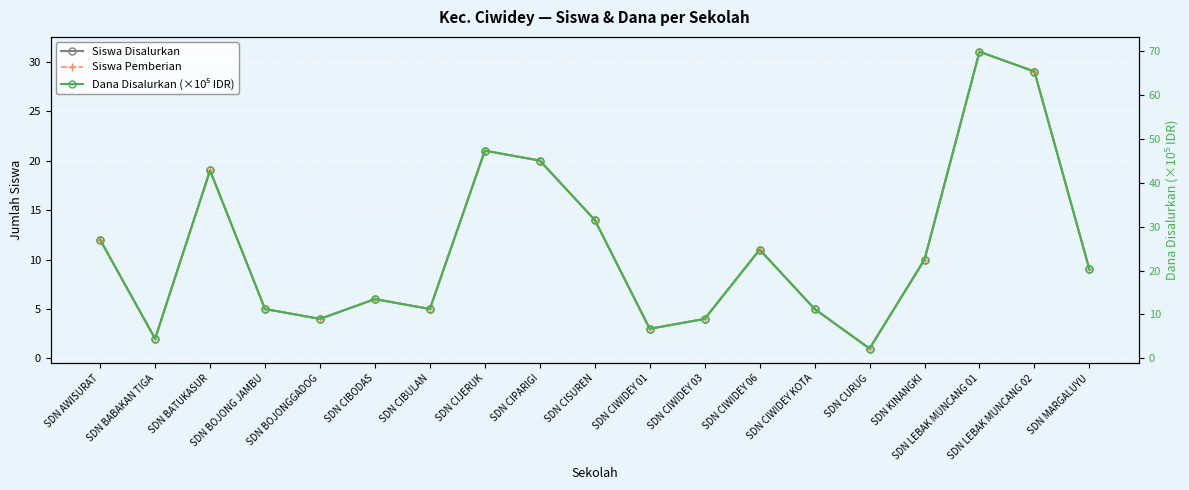

True or false: Siswa Disalurkan and Dana Disalurkan (×10⁵ IDR) intersect in this chart.

False